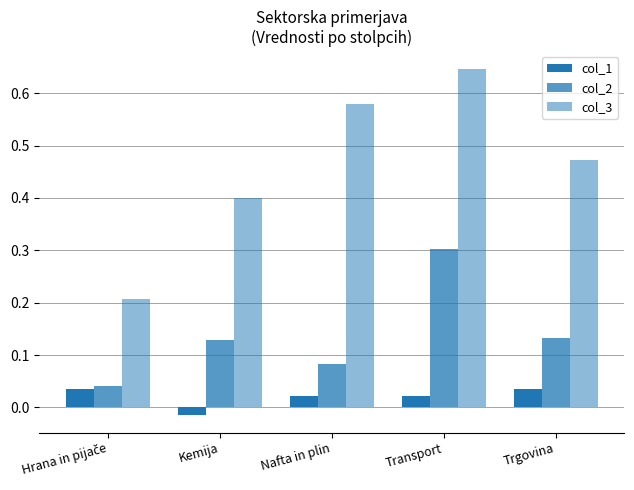

Reading left to right, what are all the values shown in this chart?

col_1: 0.0	-0.0	0.0	0.0	0.0
col_2: 0.0	0.1	0.1	0.3	0.1
col_3: 0.2	0.4	0.6	0.6	0.5